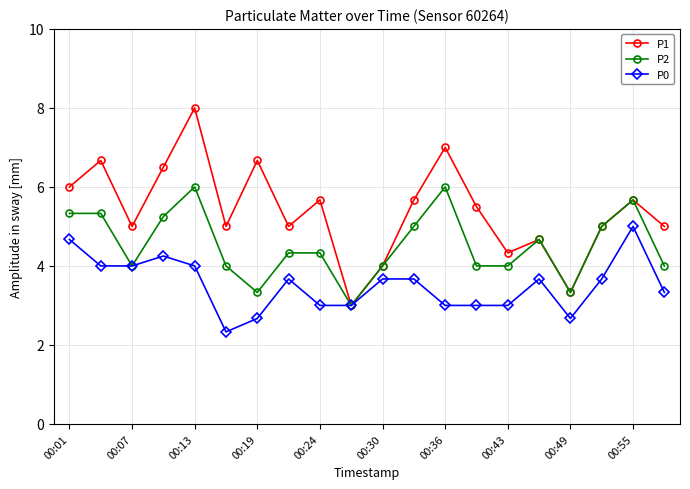

What is the greatest value displayed?

8.0